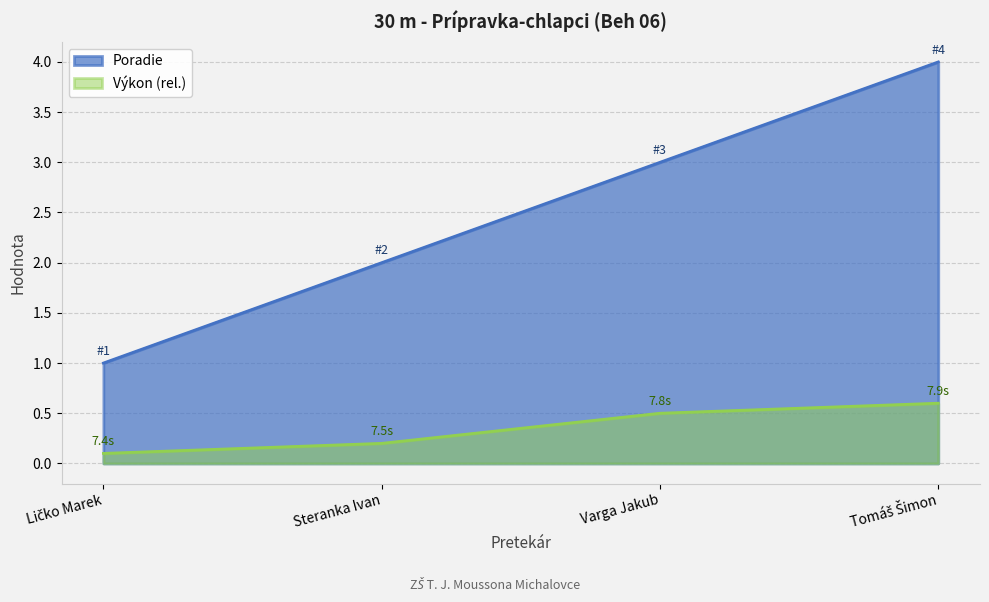

What is the highest value of the Poradie series?

4.0